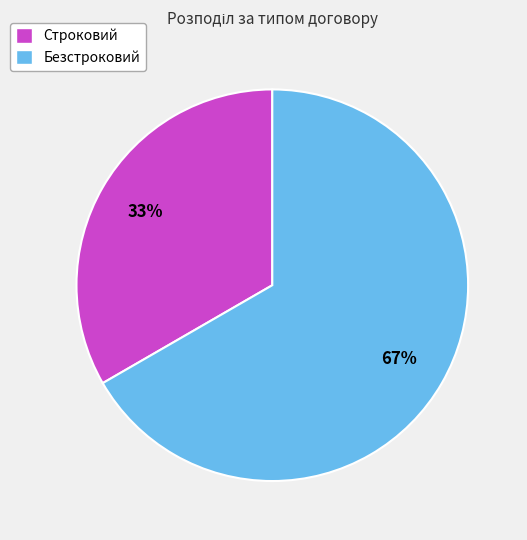

True or false: Строковий accounts for 26% of the total.

False